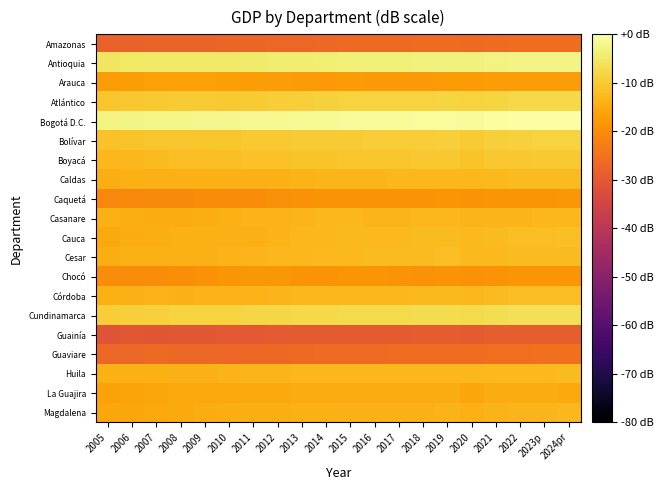

What is the smallest value displayed?

-31.1